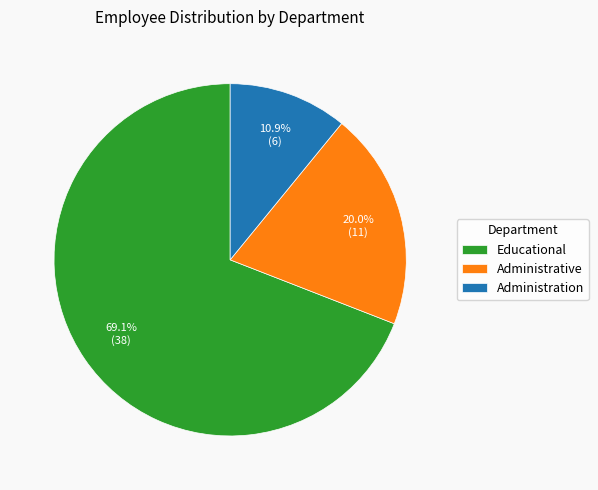

Rank the categories by value from highest to lowest.

Educational, Administrative, Administration